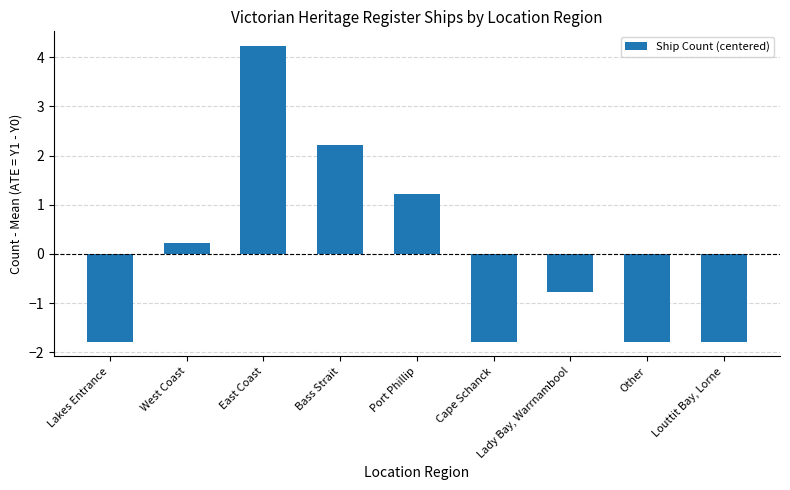

Reading left to right, what are all the values shown in this chart?

Lakes Entrance=-1.8	West Coast=0.2	East Coast=4.2	Bass Strait=2.2	Port Phillip=1.2	Cape Schanck=-1.8	Lady Bay, Warrnambool=-0.8	Other=-1.8	Louttit Bay, Lorne=-1.8